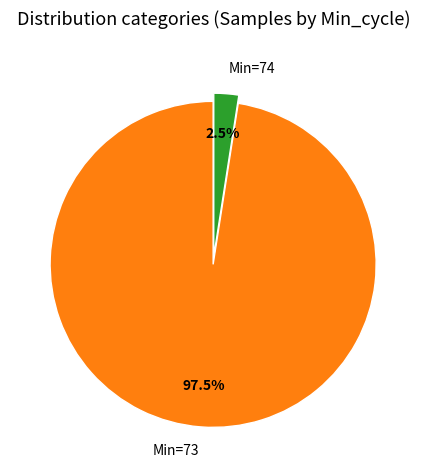

Is there any slice that represents more than half of the pie?

Yes